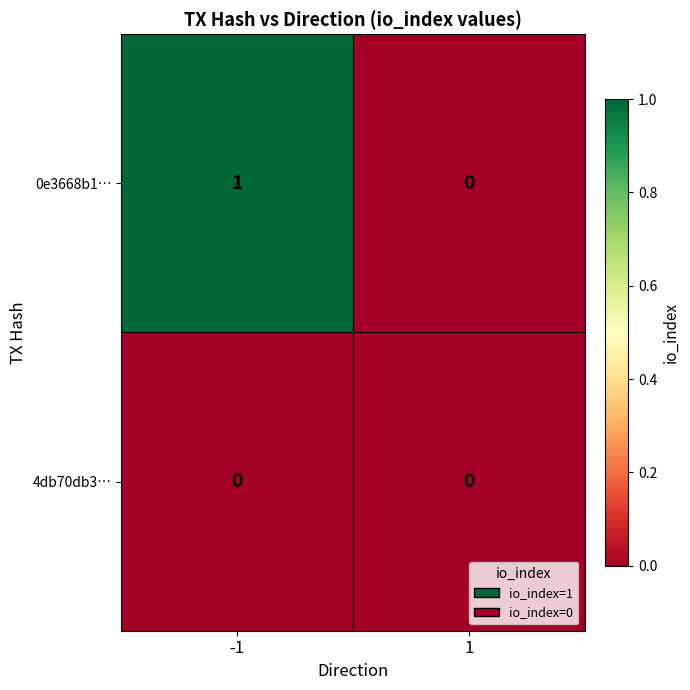

Count the number of data series in this chart.

2